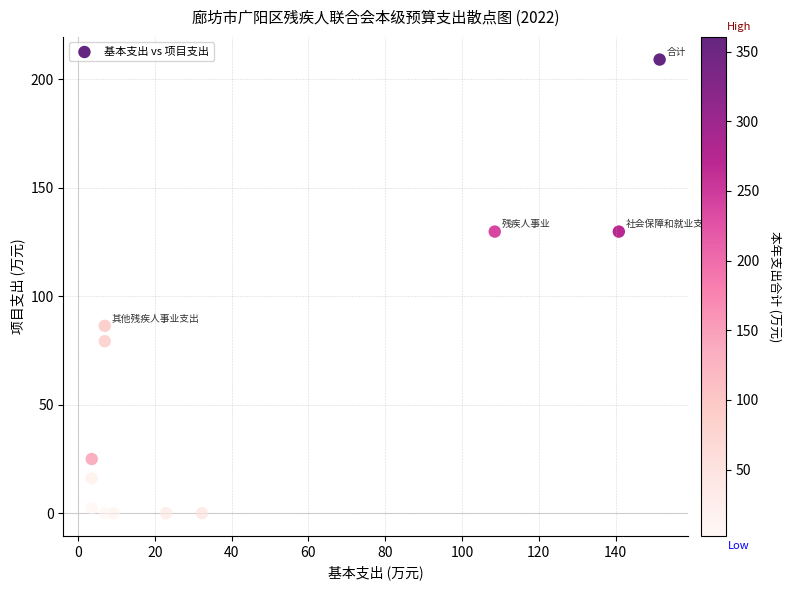

What is the average Y value?

56.5